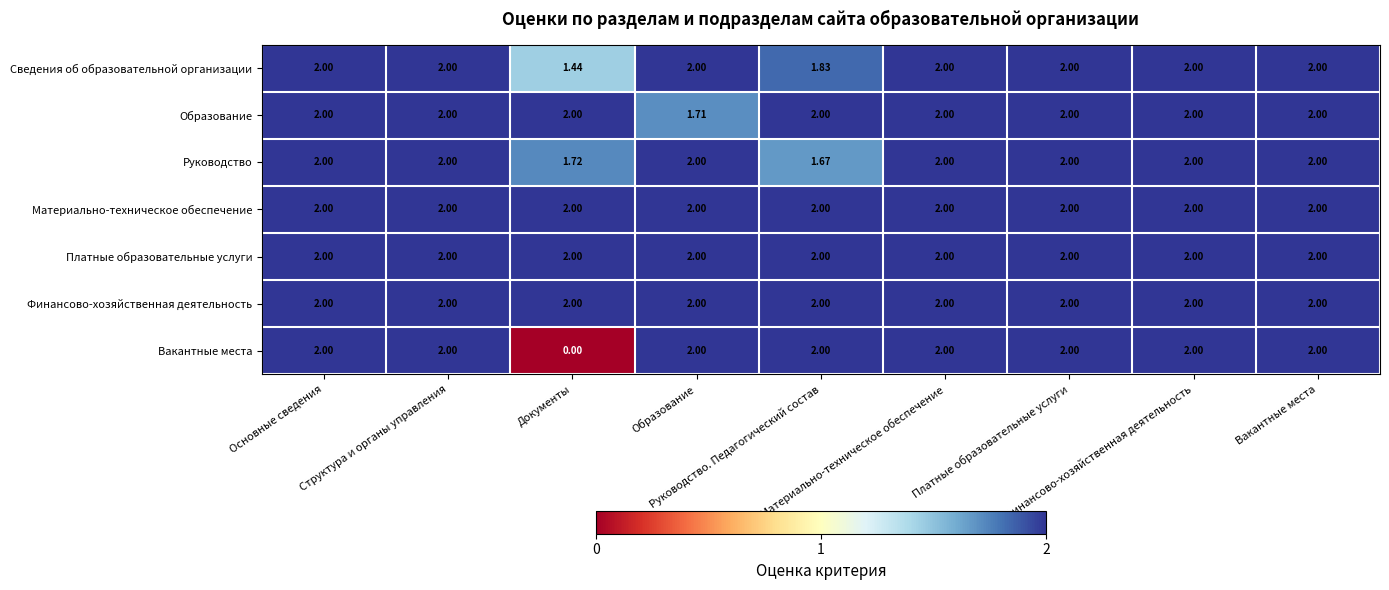

How many distinct data groups are displayed?

7